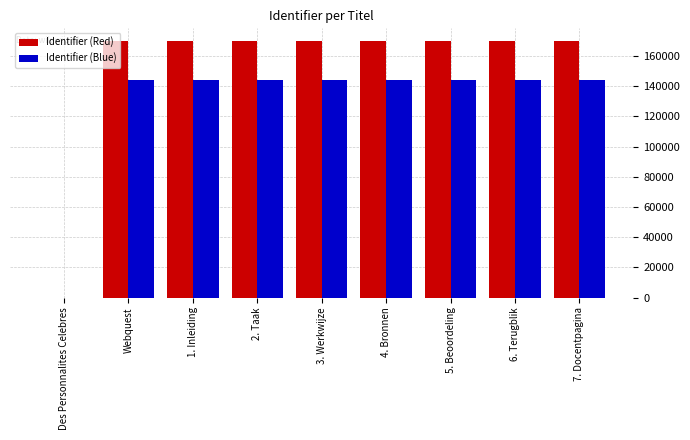

Is the value of Identifier (Blue) at 3. Werkwijze greater than the value of Identifier (Red) at 7. Docentpagina?

No